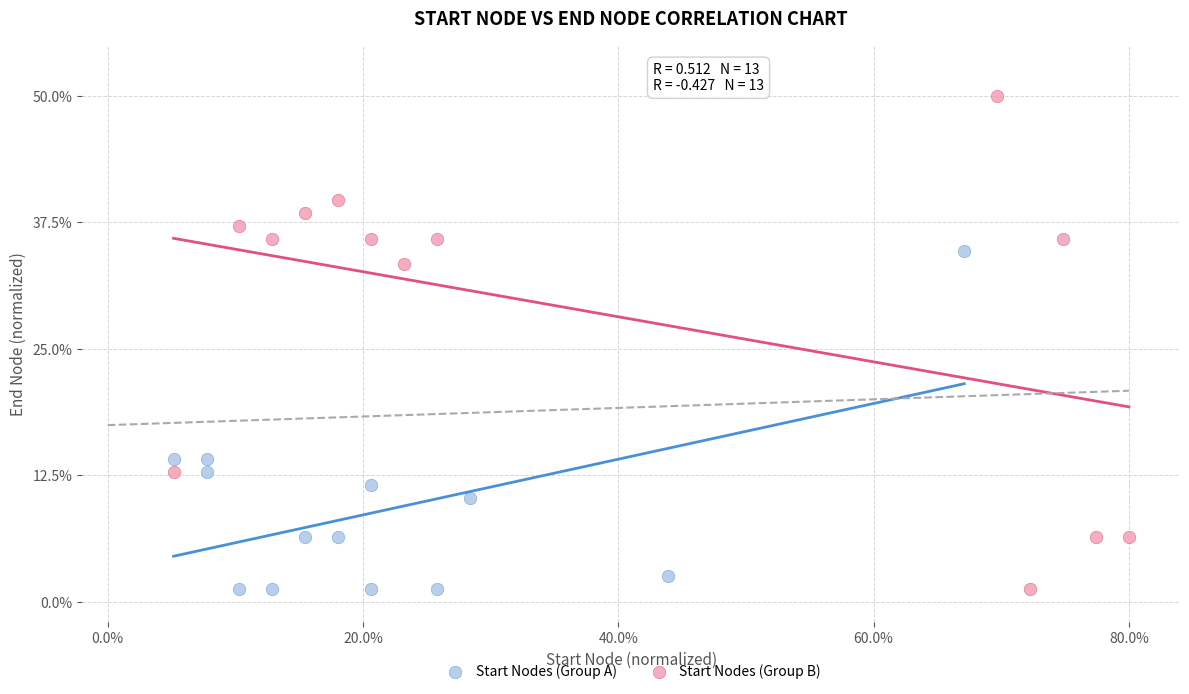

Which series contains the highest Y value?

Start Nodes (Group B)